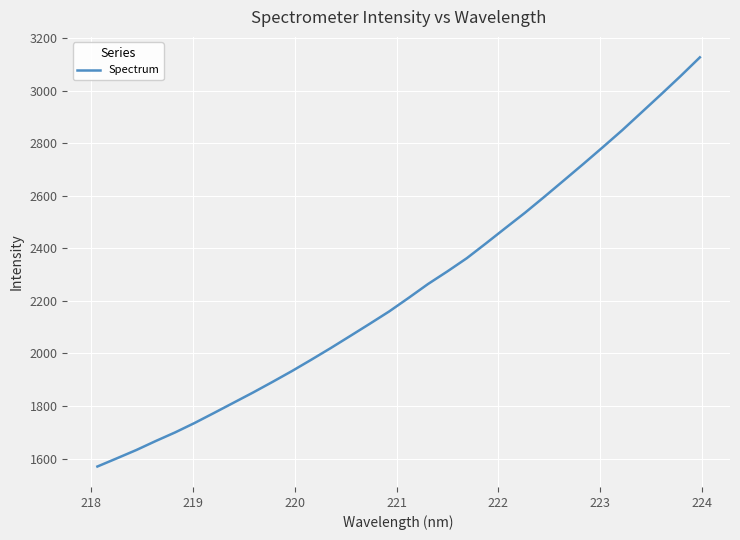

What is the maximum value shown in the chart?

3126.3